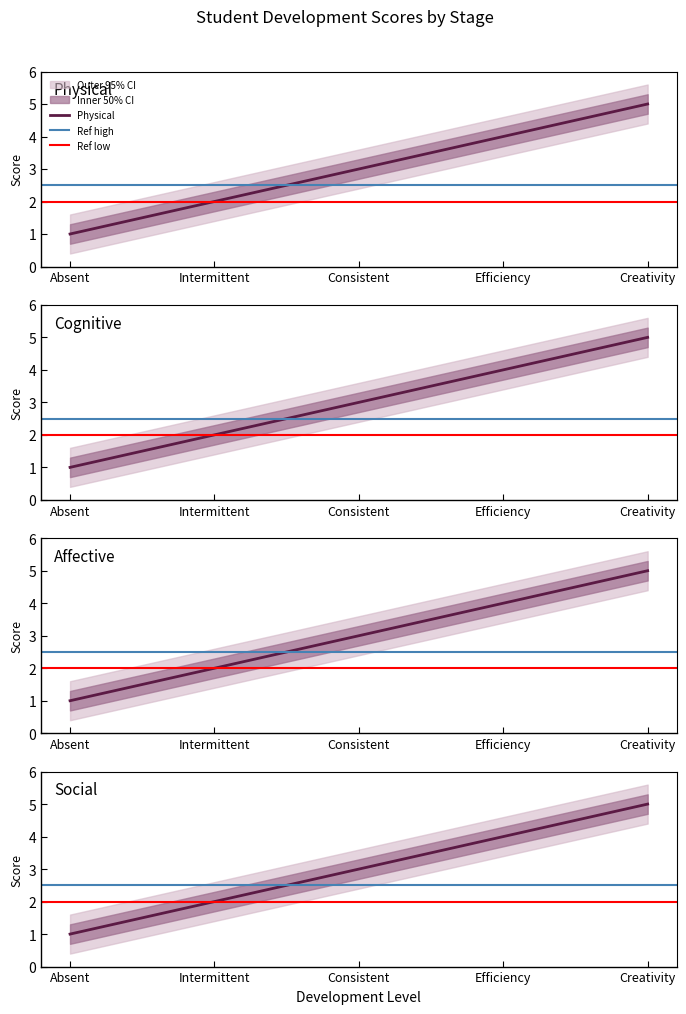

Does the chart display data point markers on the line(s)?

No